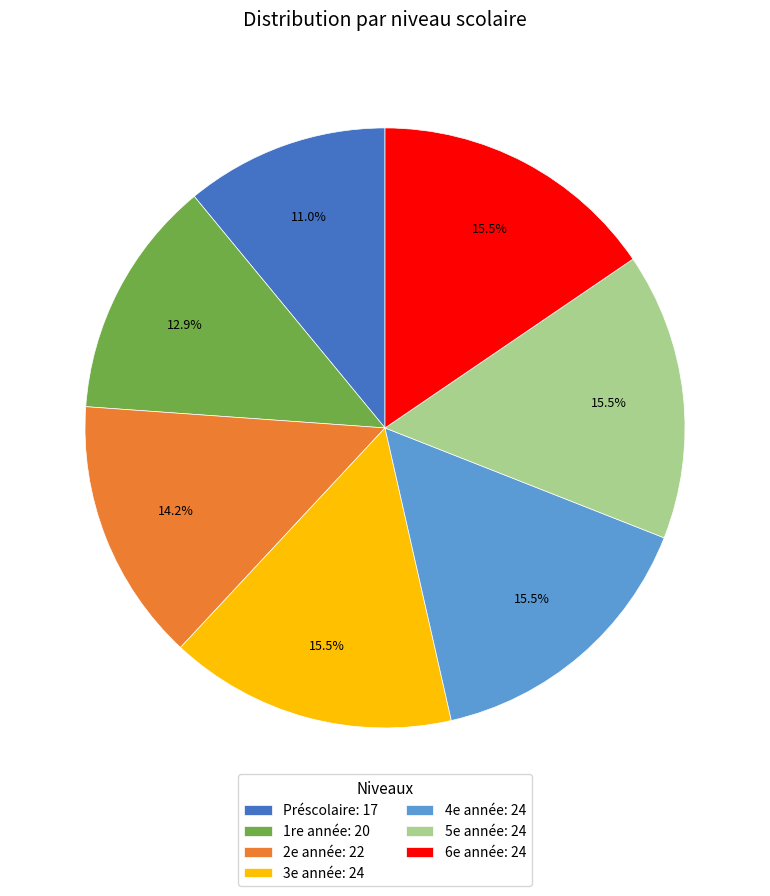

Between 5e année: 24 and Préscolaire: 17, which is larger?

5e année: 24